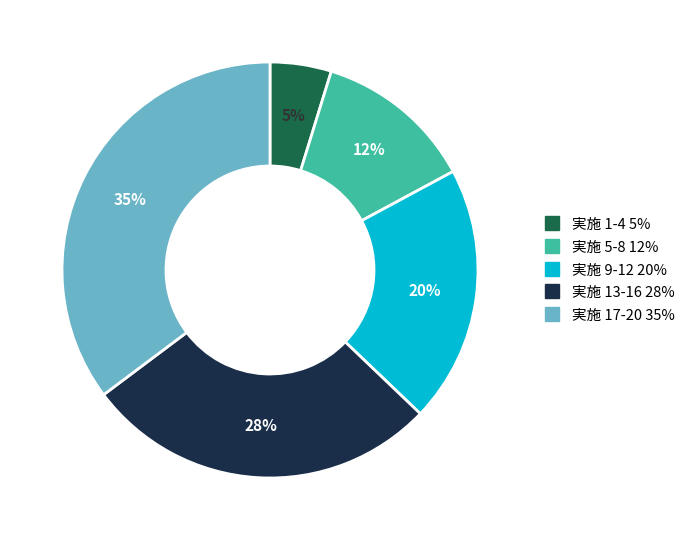

Does any single category account for the majority?

No